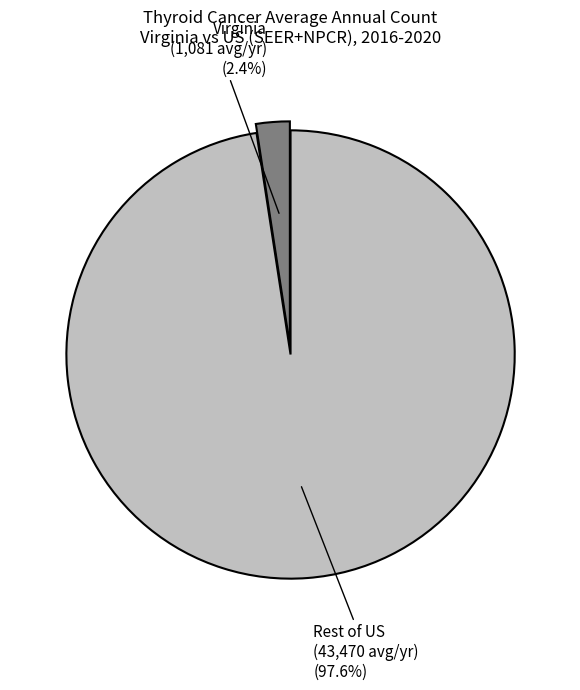

How many slices are in this pie chart?

2